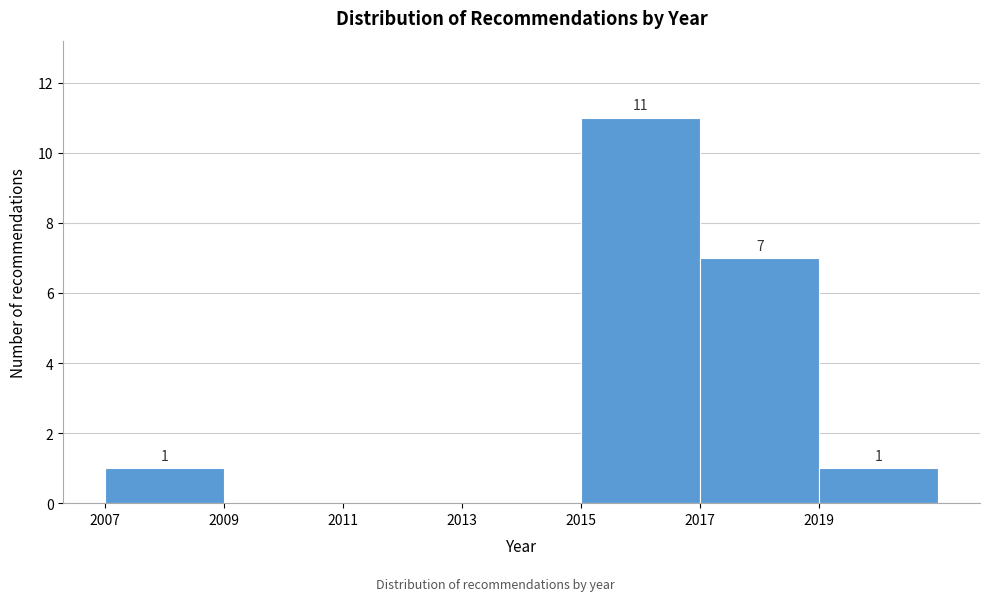

Which range on the x-axis has the tallest bar?

2015 to 2017